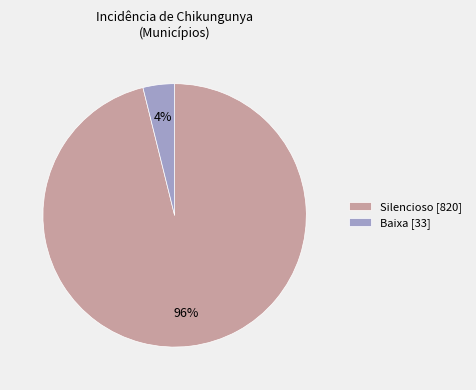

What is the smallest slice in the pie chart?

Baixa [33]